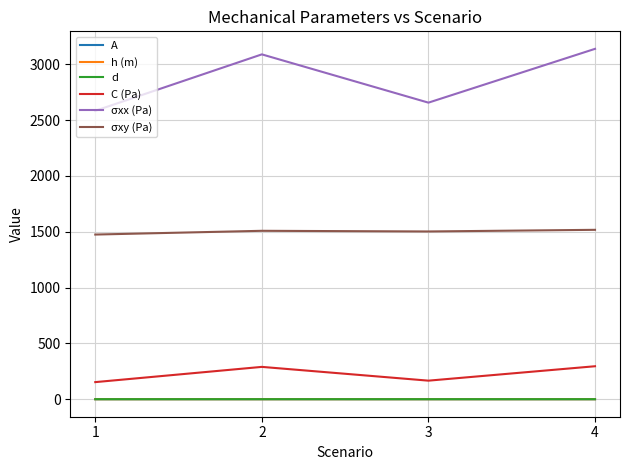

True or false: C (Pa) has a value of 289.6 at 2.

True